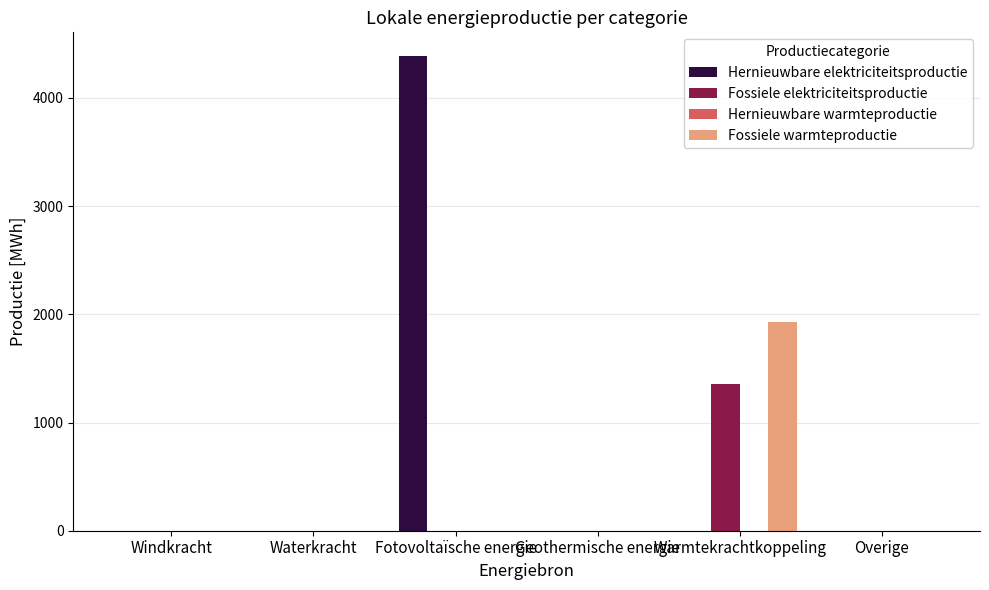

At which category is the sum across all series the highest?

Fotovoltaïsche energie